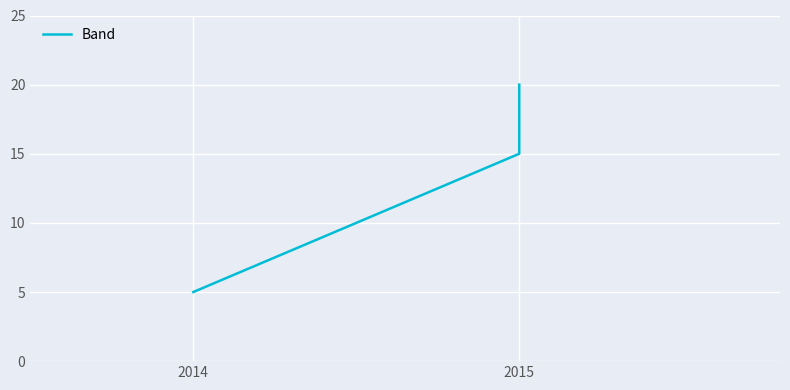

What is the sum of all values?

40